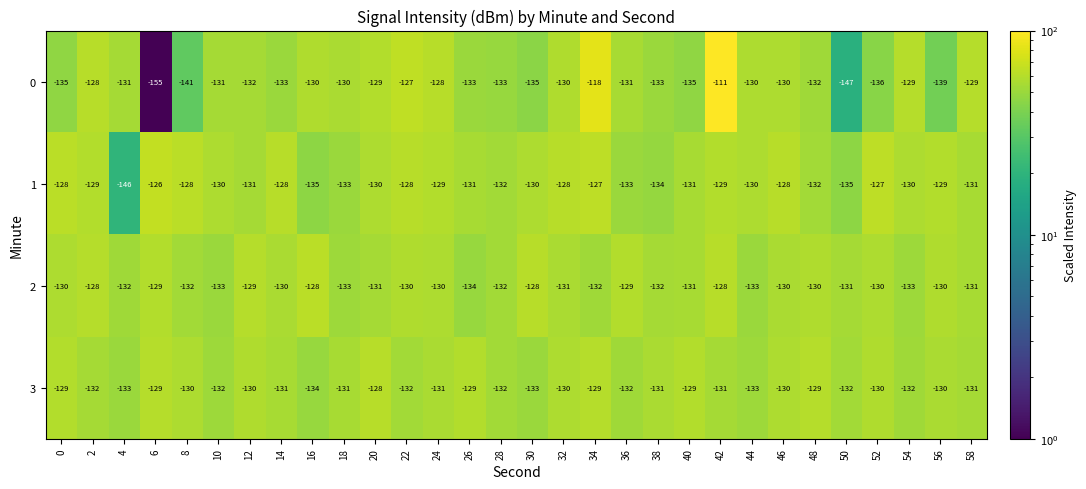

Where is 2 nearest to the value -131?

20